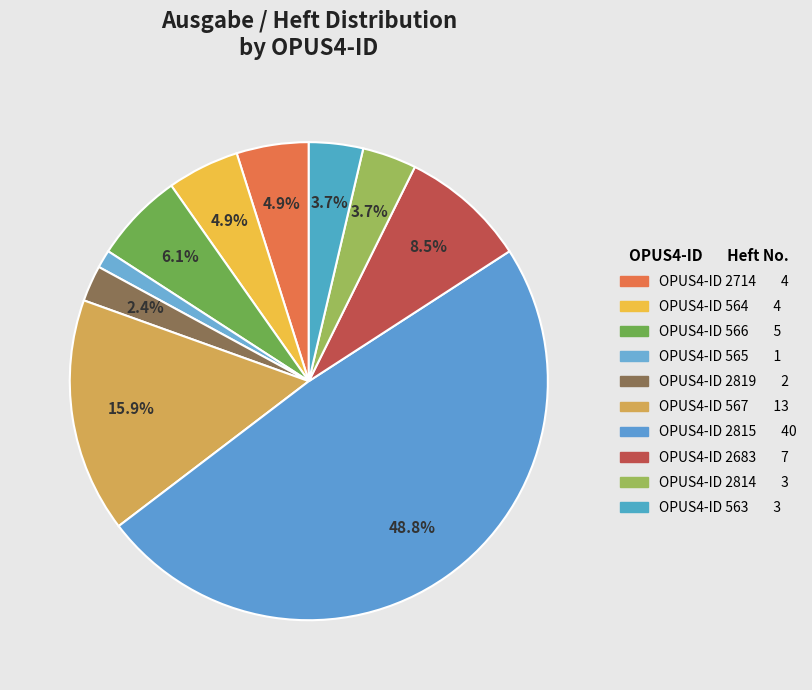

Count the number of slices in the pie.

10